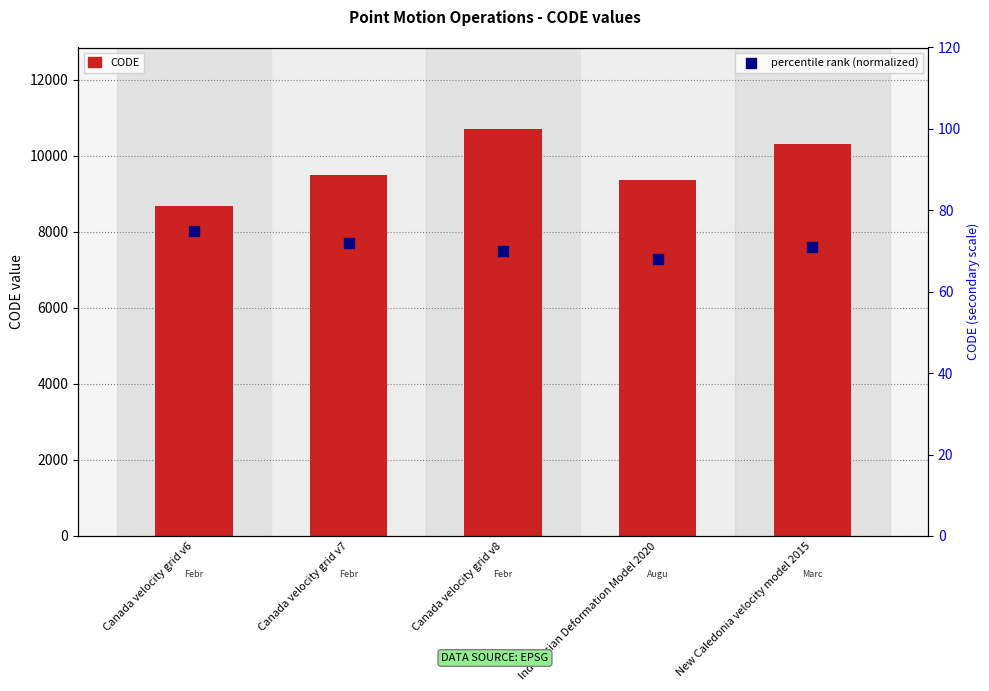

What are all the series names shown in the legend?

CODE, percentile rank (normalized)